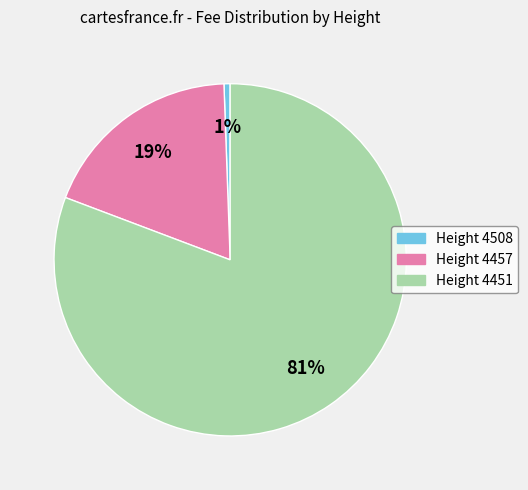

Is there a majority slice in this chart?

Yes